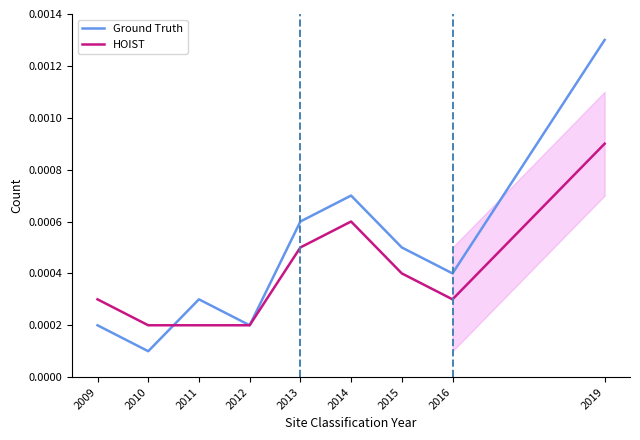

Is the value of HOIST at 2016 greater than the value of Ground Truth at 2009?

Yes